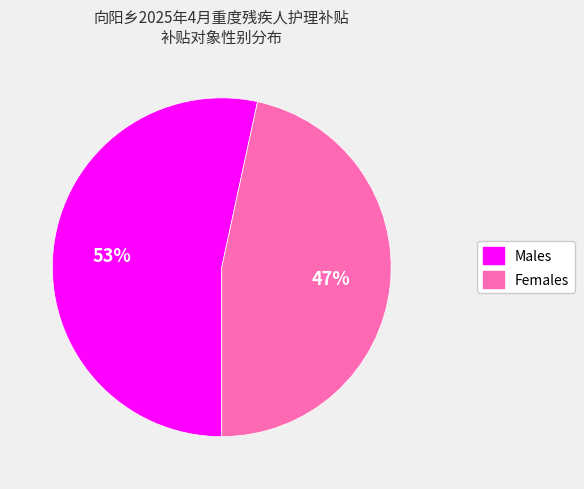

To the nearest percent, what is the average slice percentage?

50%